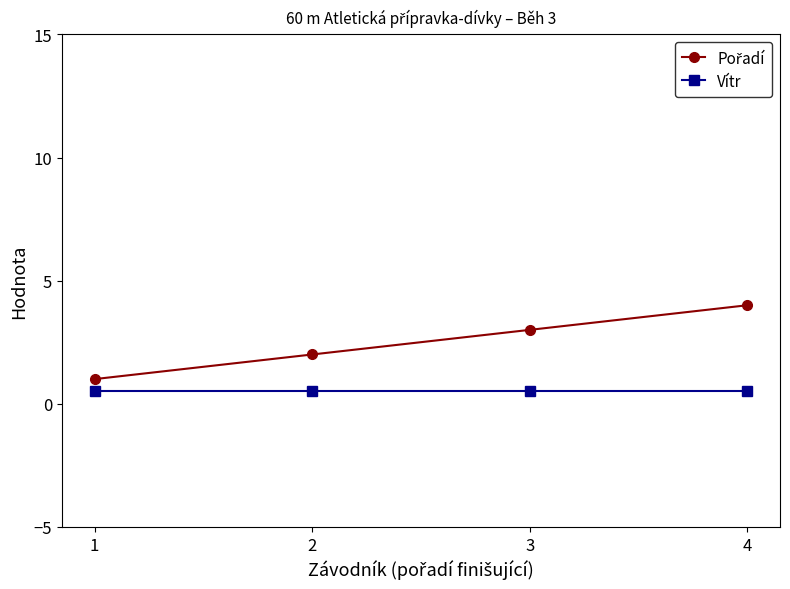

What is the spread (max minus min) of values at 2?

1.5